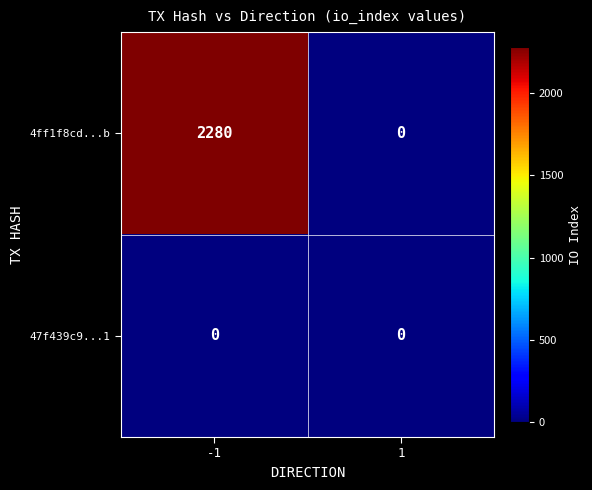

Reading left to right, transcribe all the data shown in this chart.

4ff1f8cd...b: 2280	0
47f439c9...1: 0	0